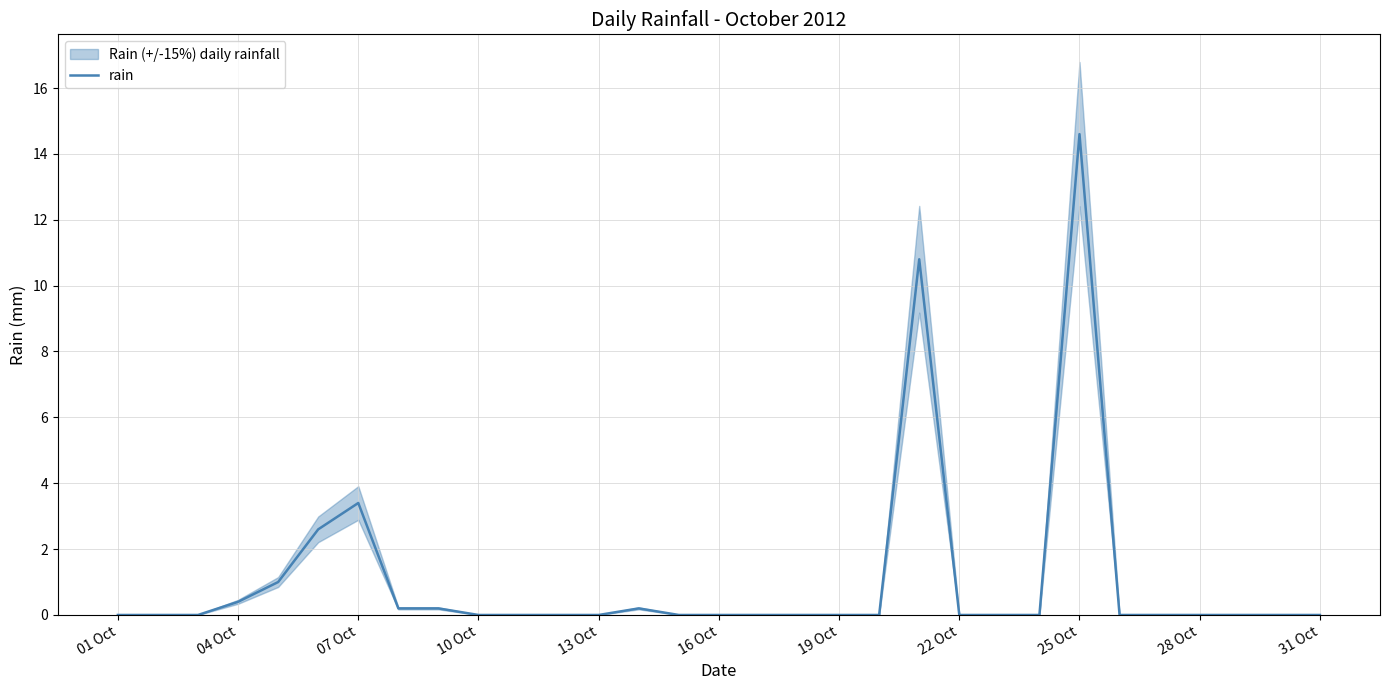

What is the average value?

1.1